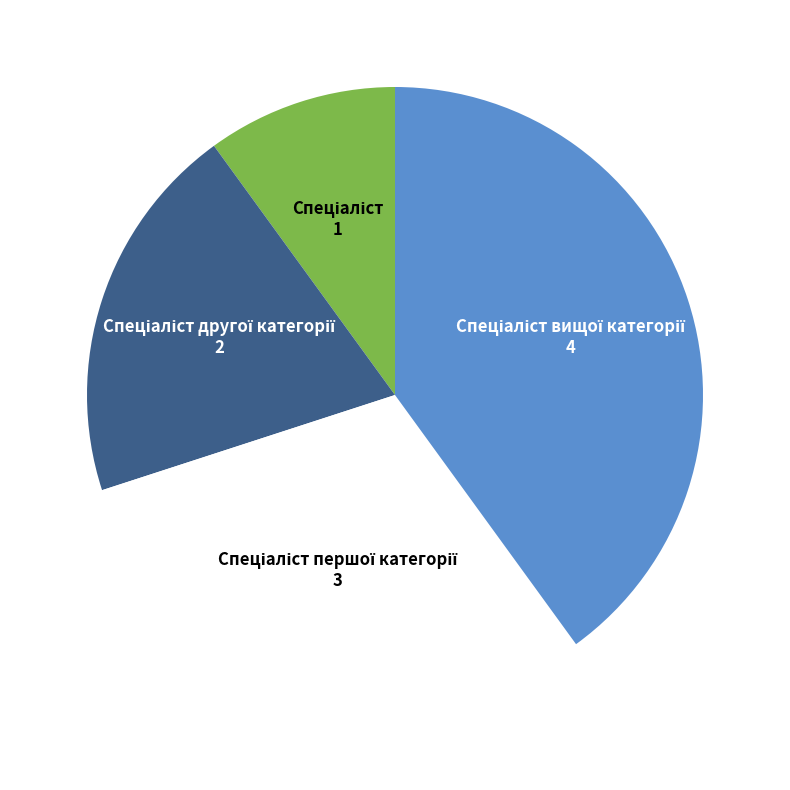

Does any single category account for the majority?

No